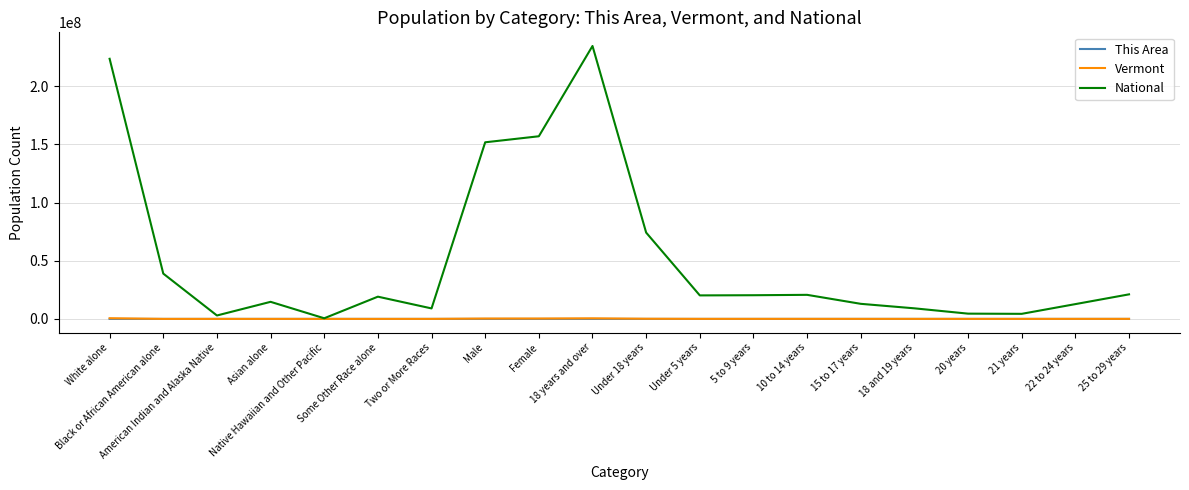

What is the spread (max minus min) of values at 5 to 9 years?

20348634